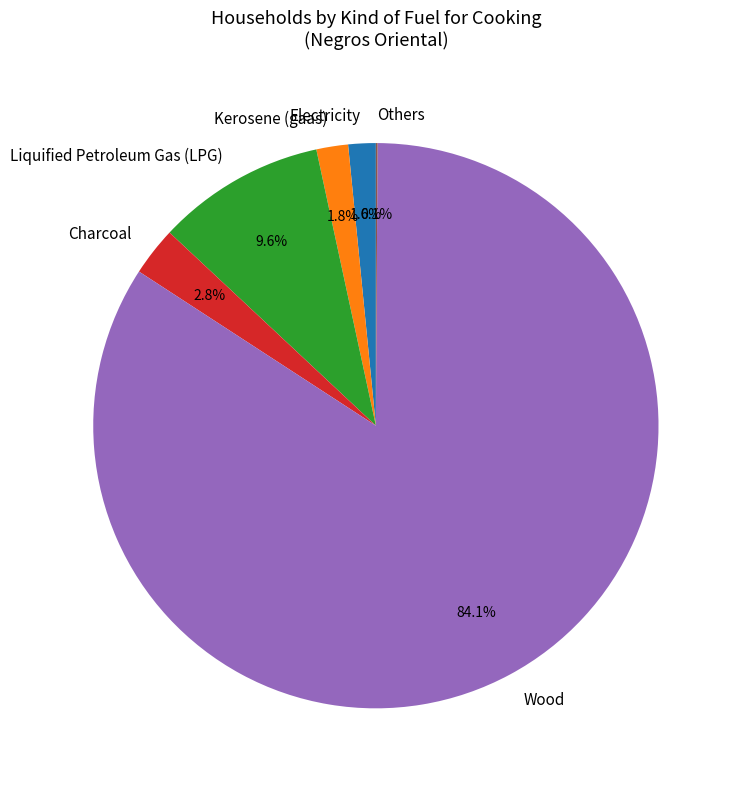

To the nearest percent, what is the difference between the largest and smallest slice percentages?

84%